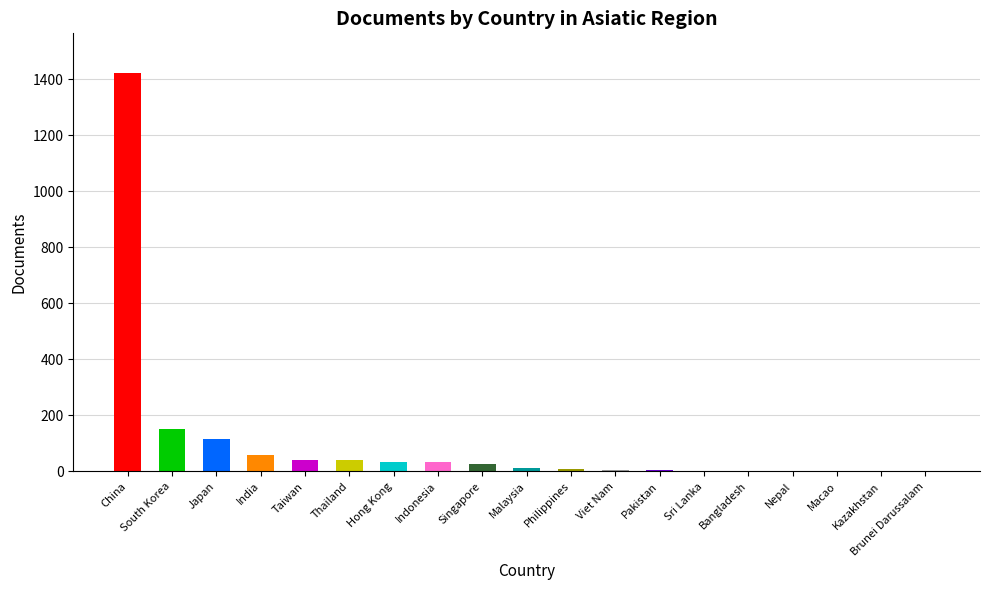

How many distinct data groups are displayed?

1